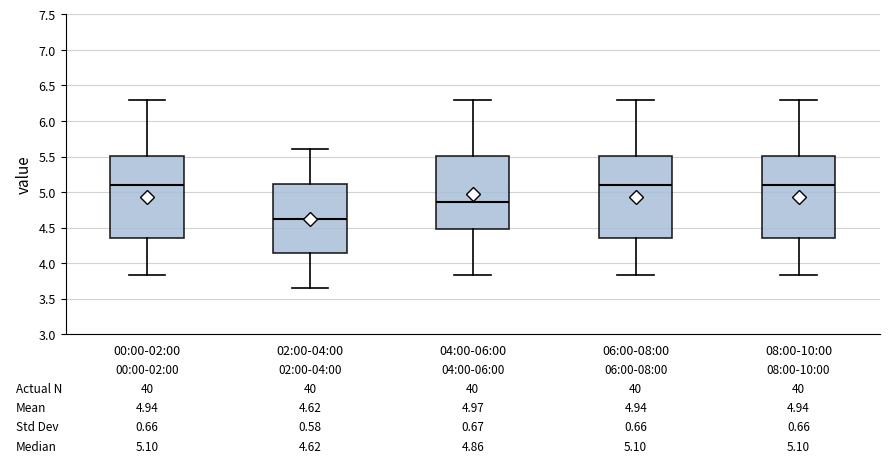

Which box's median line is the lowest?

02:00-04:00